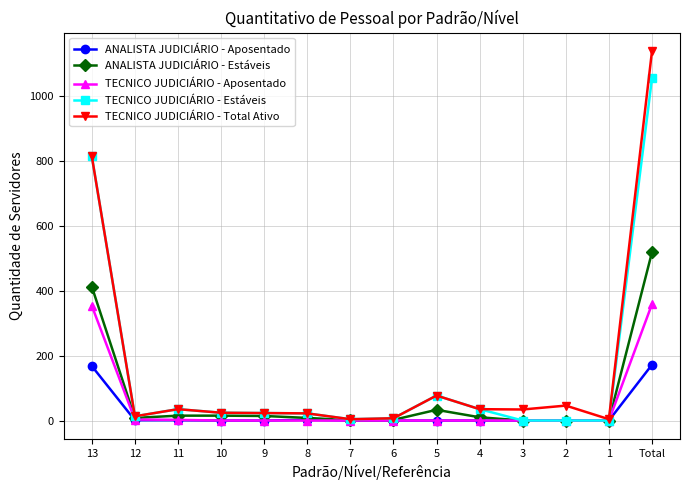

What is the highest value of the TECNICO JUDICIÁRIO - Aposentado series?

359